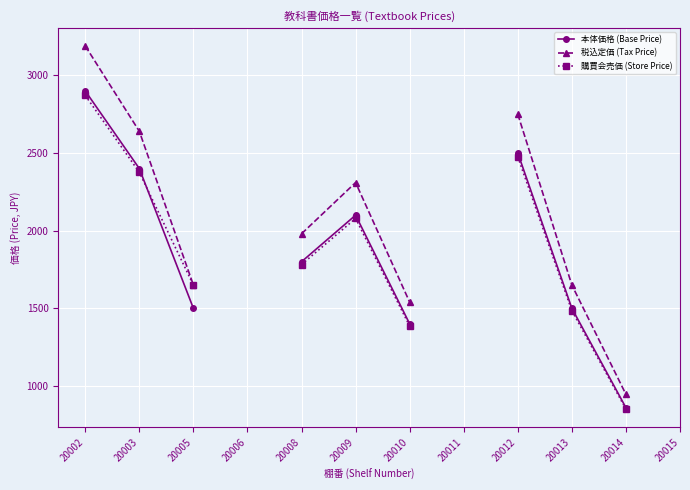

In 税込定価 (Tax Price), how many points are higher than both neighbors (excluding endpoints)?

1